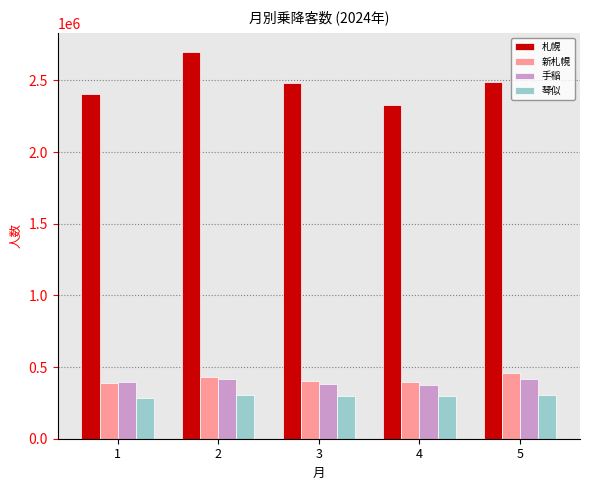

How many distinct data groups are displayed?

4